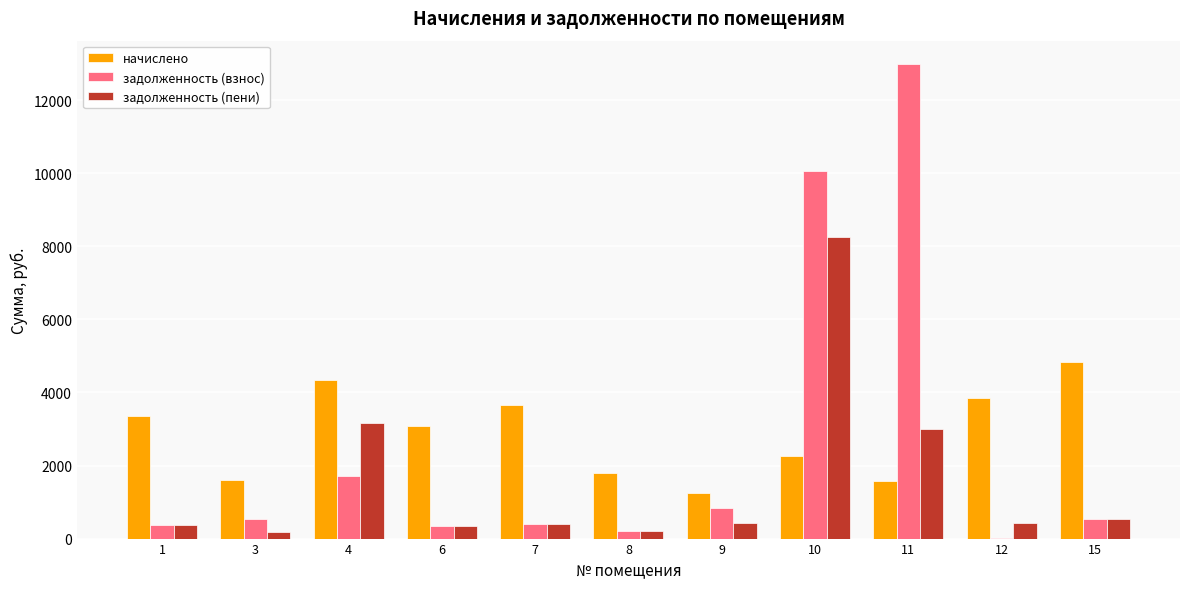

At which category is the sum across all series the highest?

10